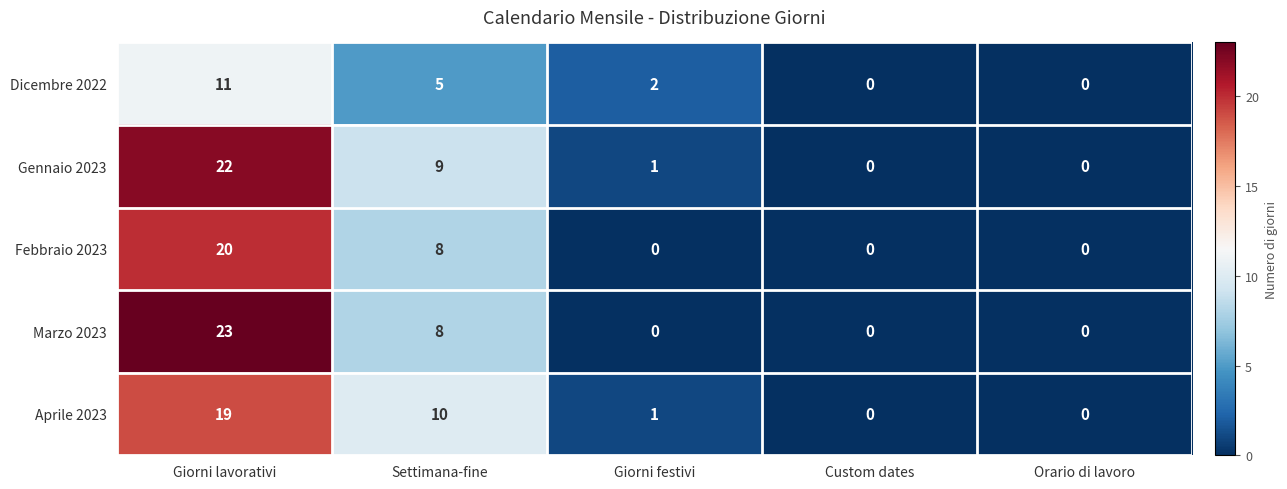

Where is Febbraio 2023 nearest to the value 10?

Settimana-fine